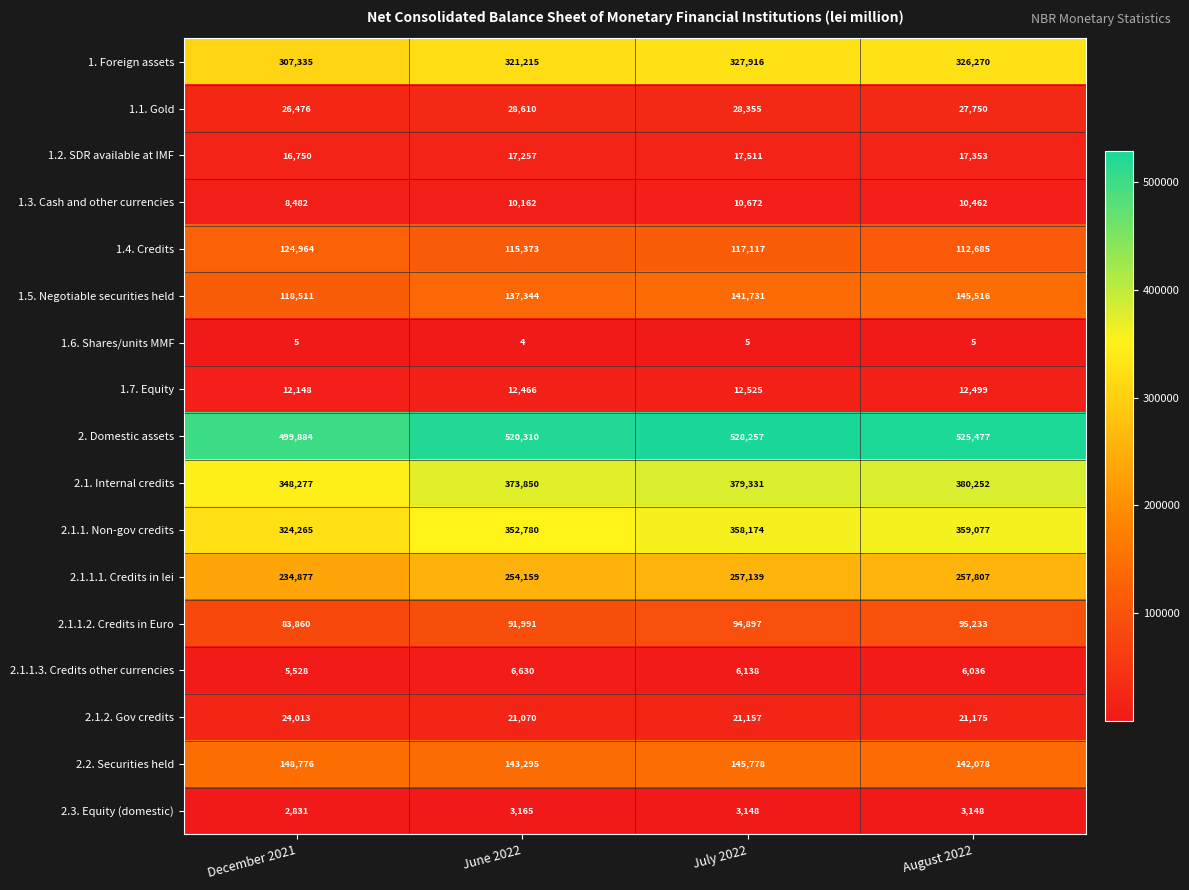

Count the number of data series in this chart.

17